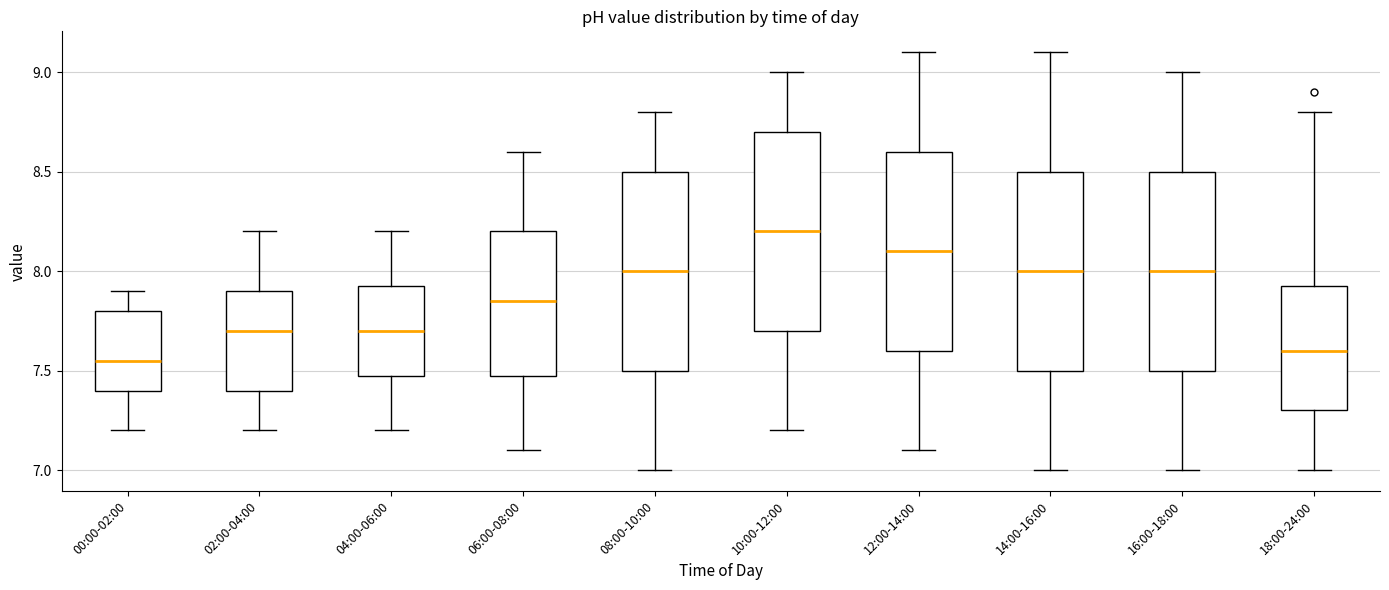

Which box has the highest median line?

10:00-12:00